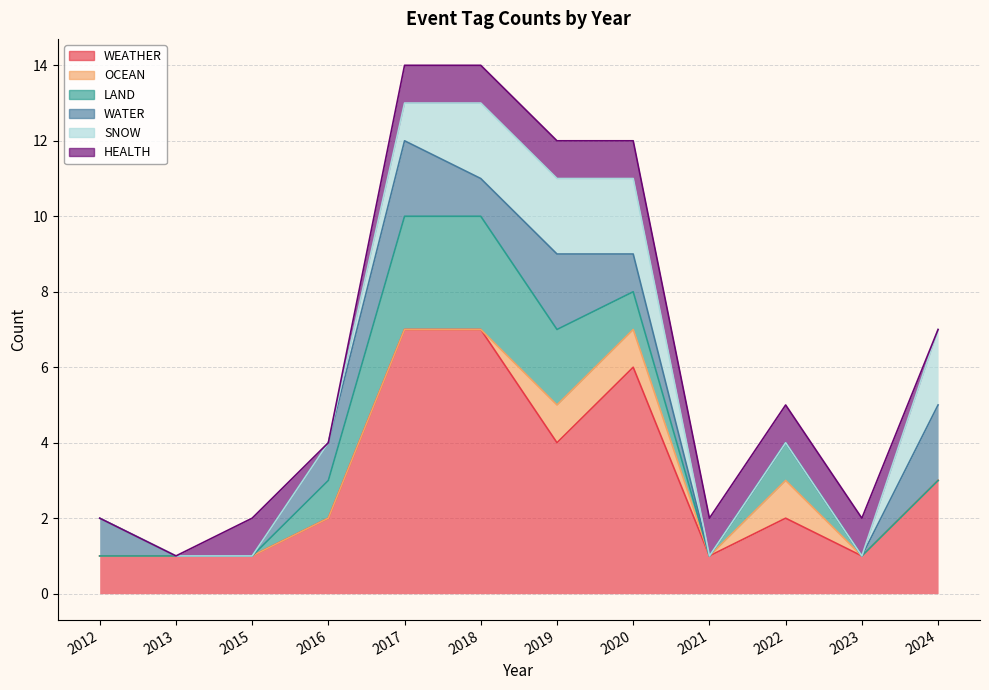

Which category has the lowest value in the WEATHER series?

2012